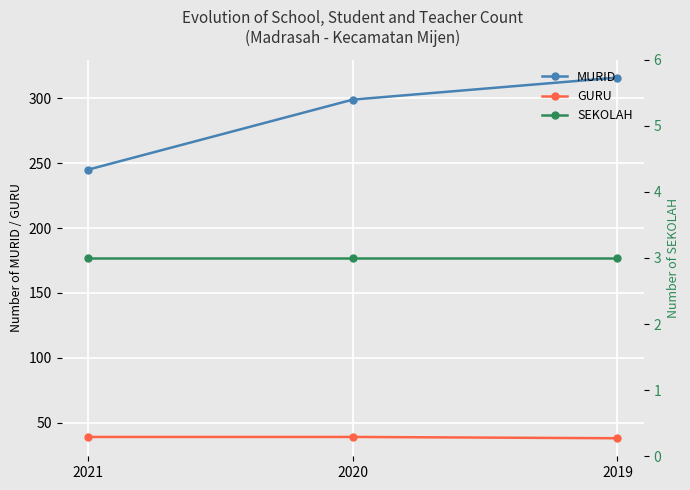

True or false: MURID has a value of 89 at 2020.

False